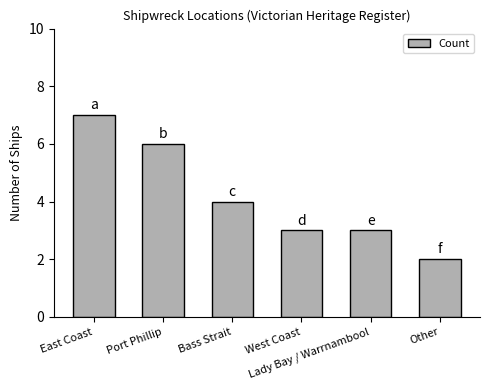

At which label is the value closest to 4?

Bass Strait